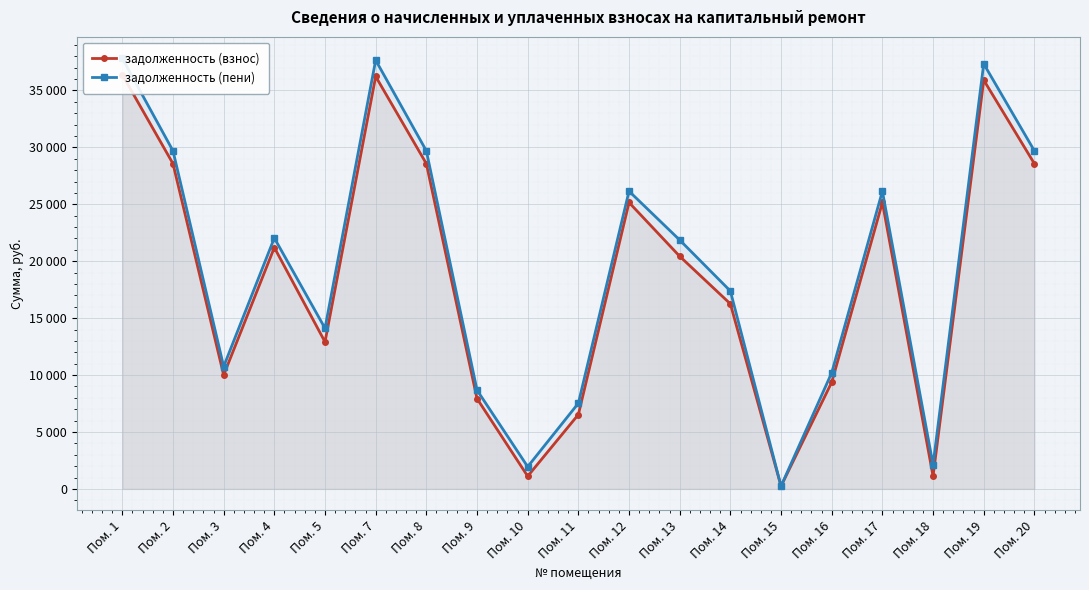

Which series has the widest spread of values?

задолженность (пени)